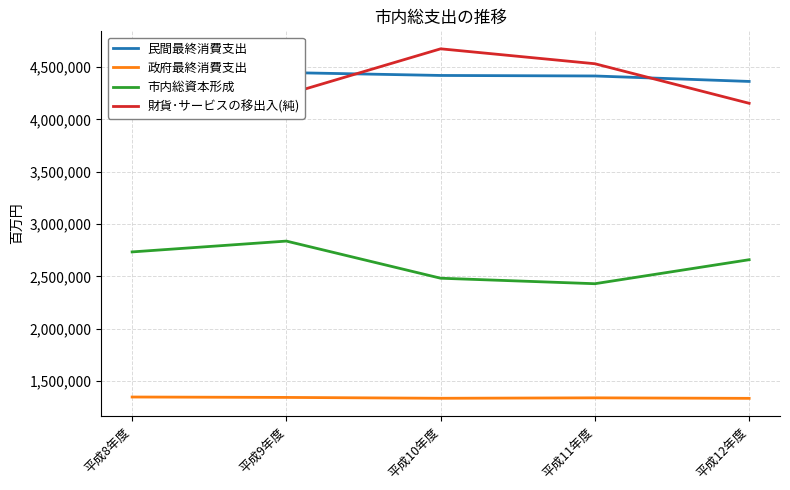

What is the maximum value for 市内総資本形成?

2837612